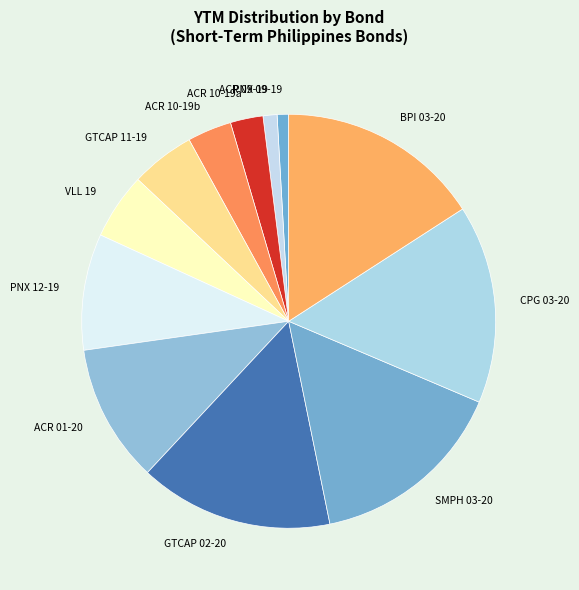

How many slices are in this pie chart?

12